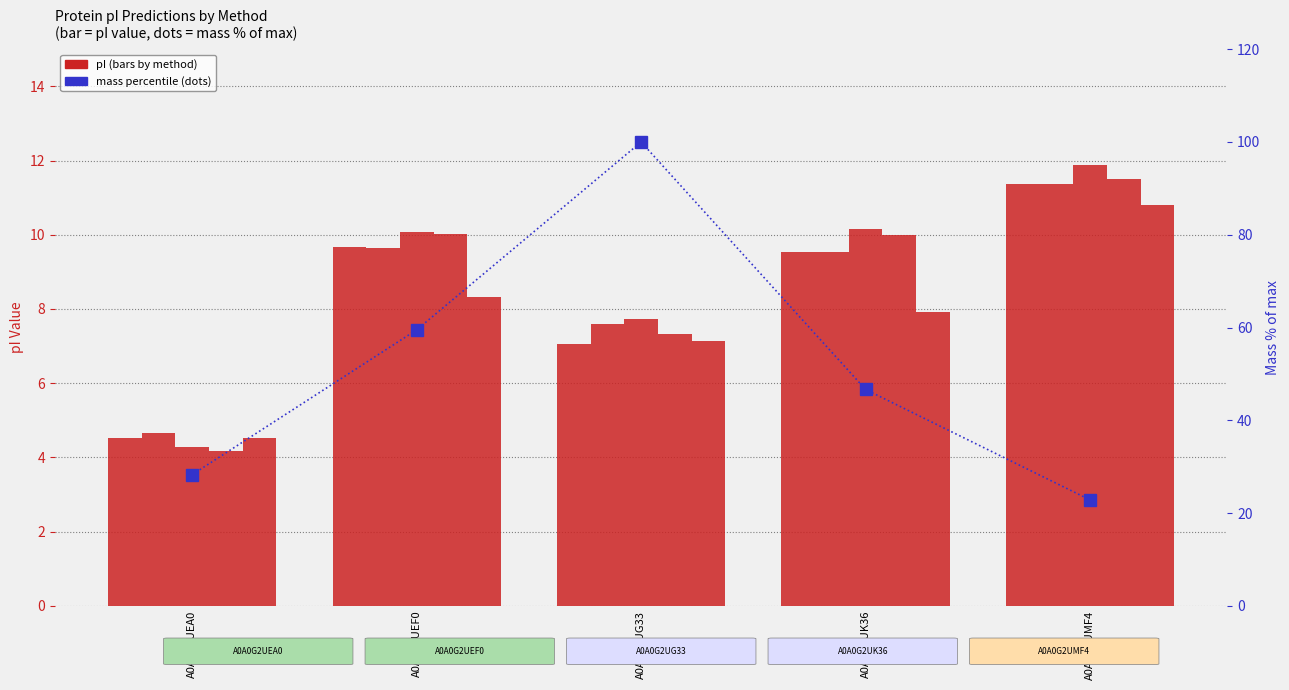

Does the chart contain any negative values?

No